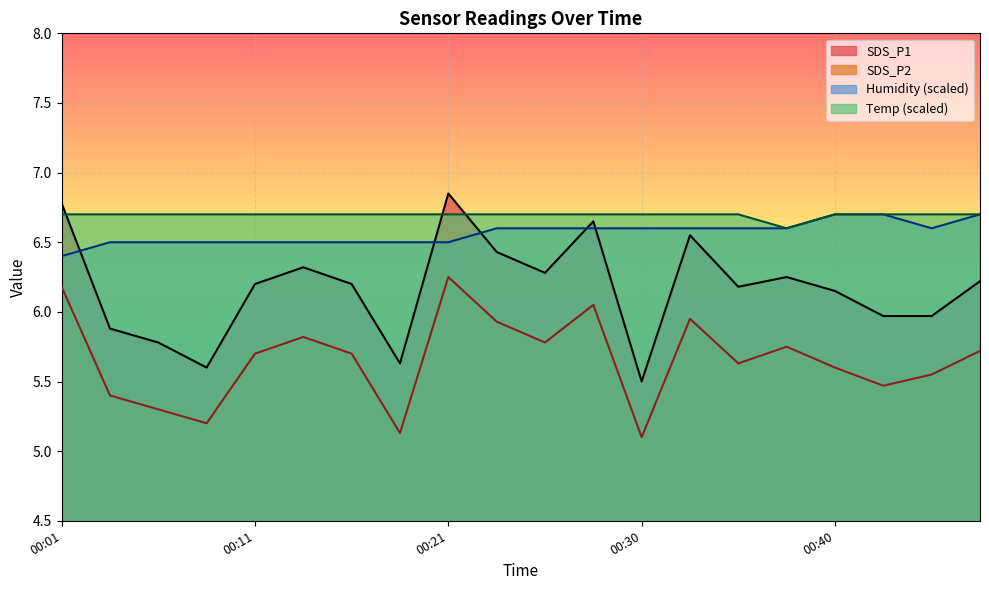

What is the minimum value shown in the chart?

5.1